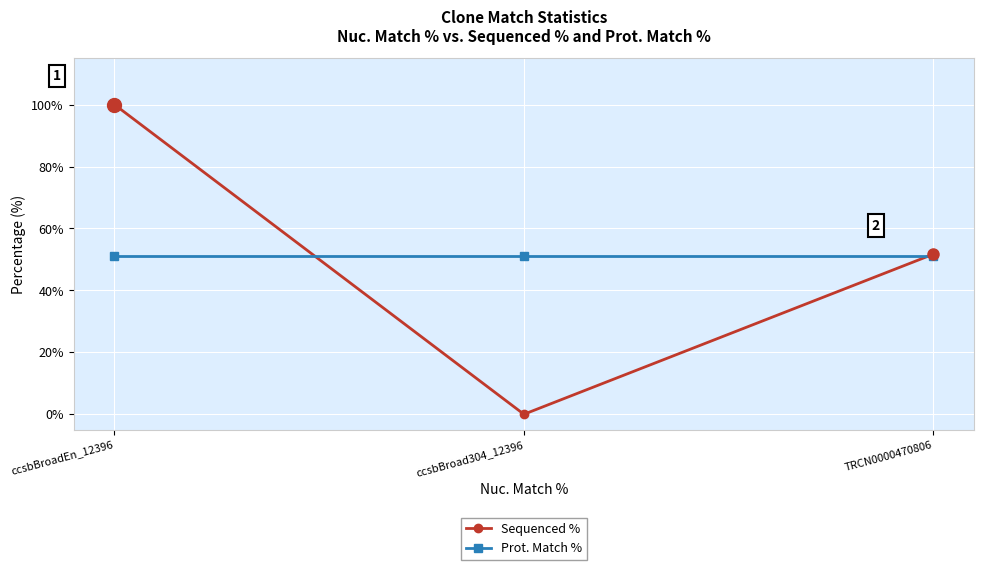

Rank the series by their maximum value, from highest to lowest.

Sequenced %, Prot. Match %